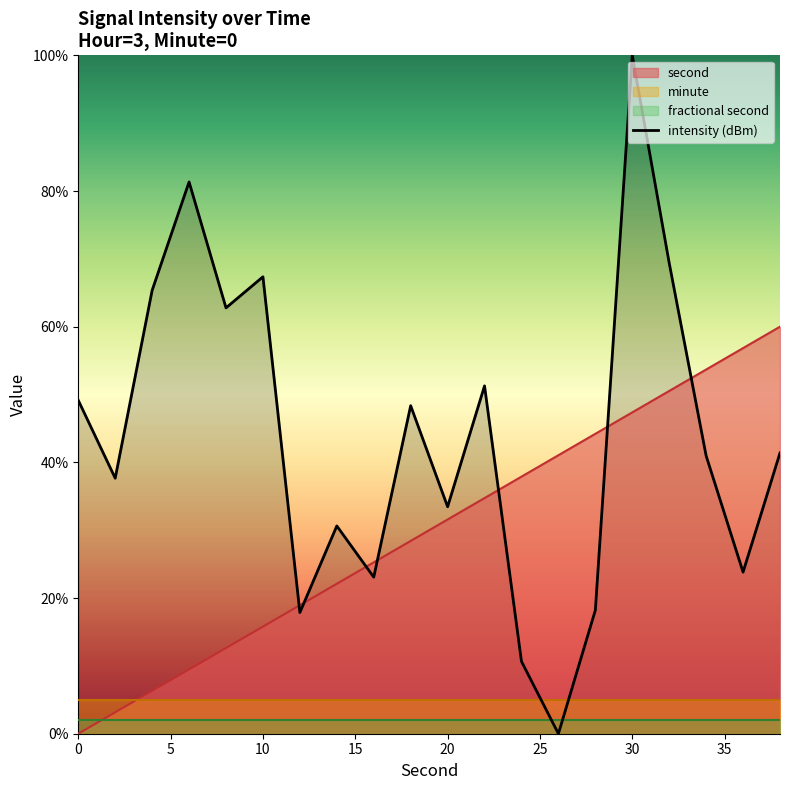

What is the difference between the second highest and minimum values?

81.3